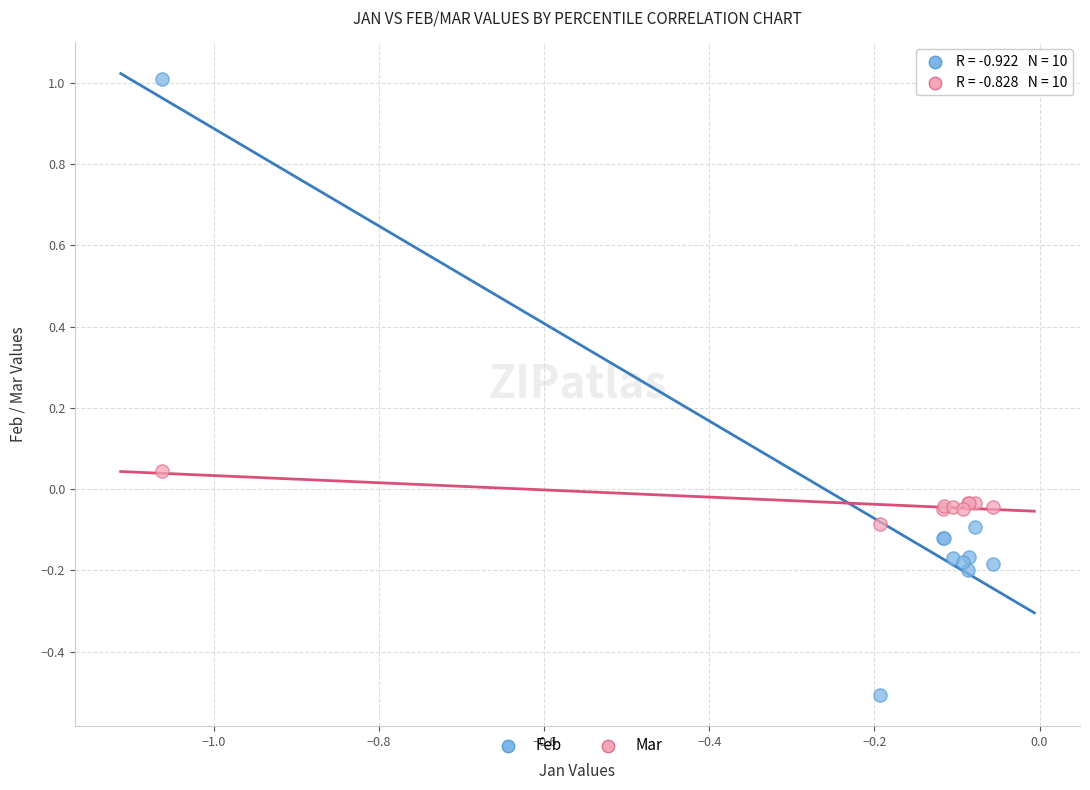

Which series contains the highest Y value?

Feb